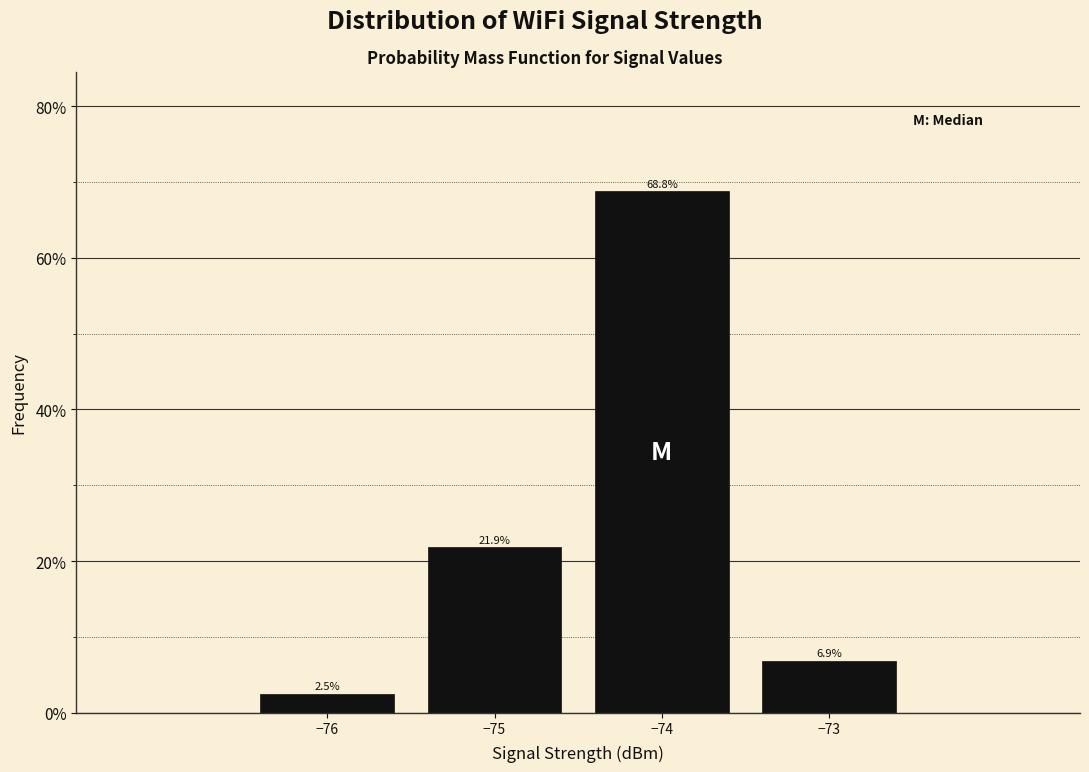

Reading left to right, transcribe all the data shown in this chart.

−76=2.5	−75=21.9	−74=68.8	−73=6.9